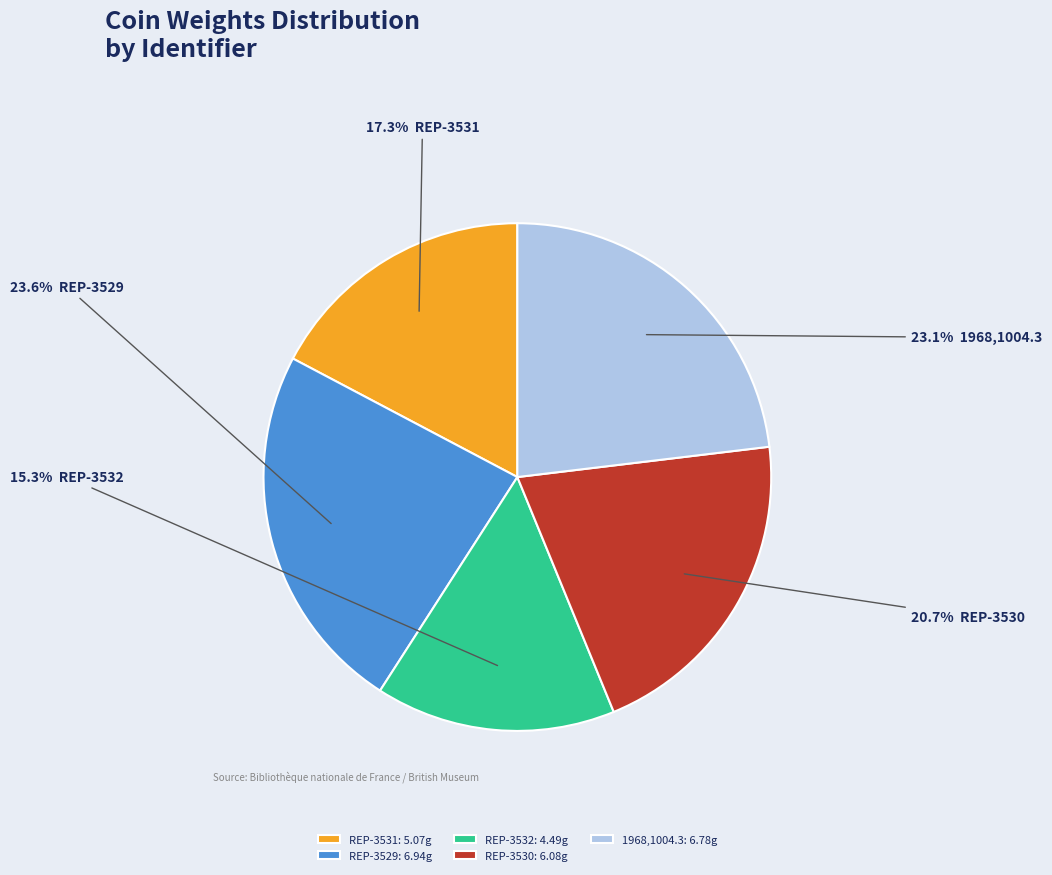

How many slices are in this pie chart?

5